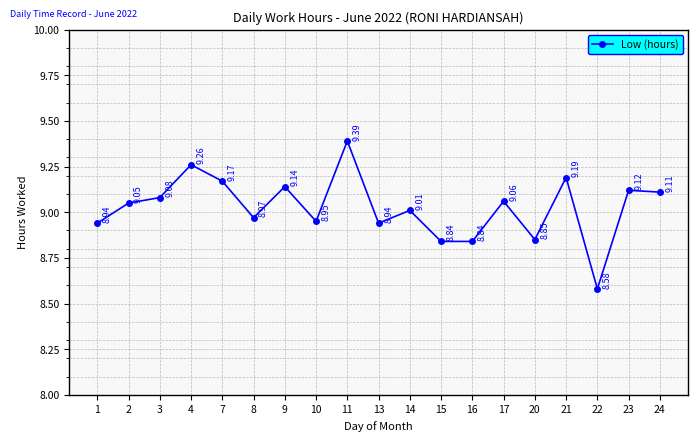

Between 10 and 14, which is larger?

14